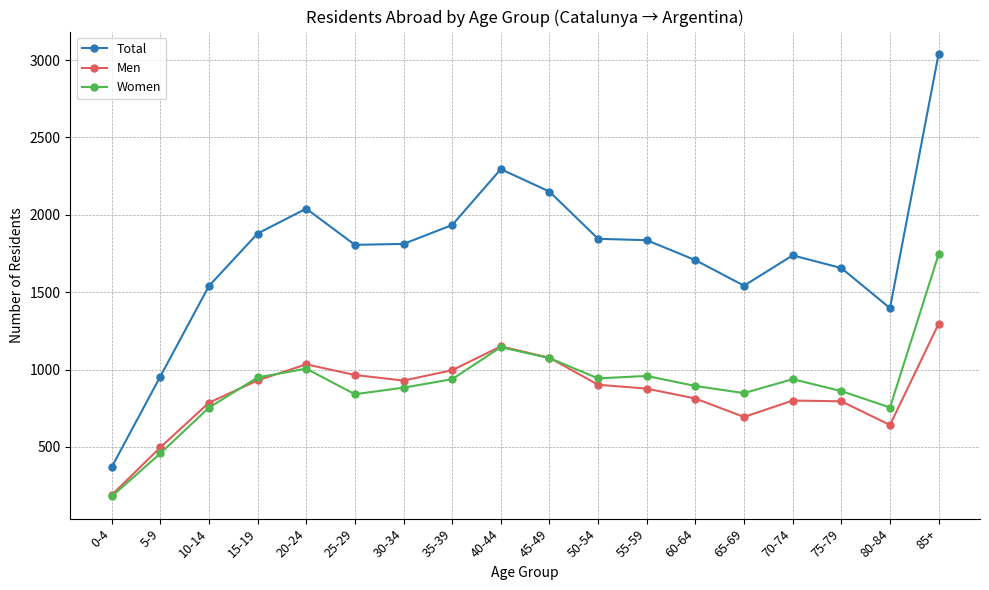

What is the label of the 1st point from the left?

0-4